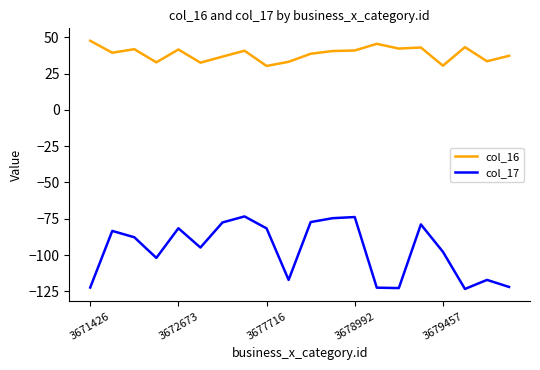

What is the average value of the col_17 series?

-96.6